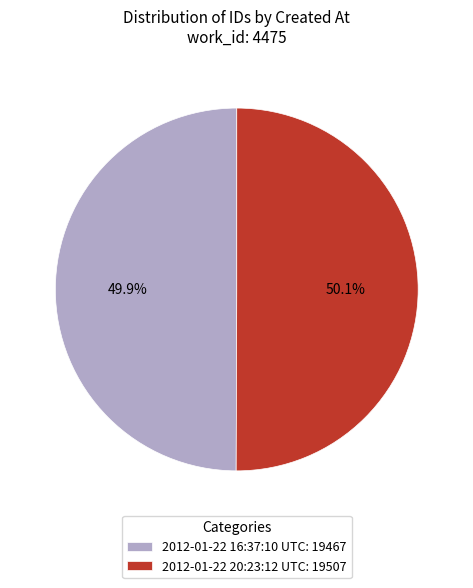

How many slices are in this pie chart?

2